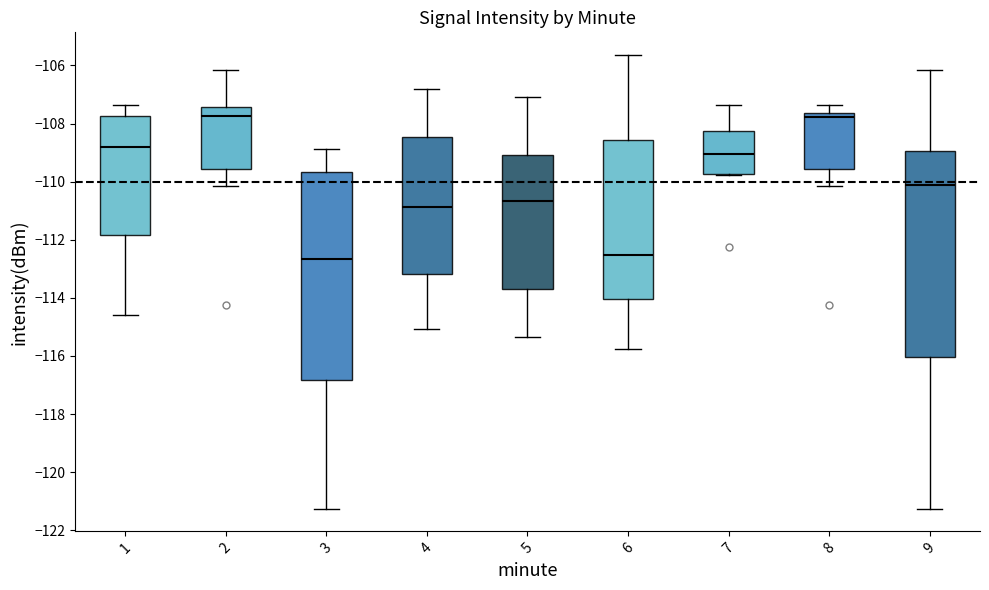

Reading left to right, read every box against the y-axis: the position of its median line, the range the box covers, and the ends of its whiskers. The values are not printed on the chart, so give them approximately, as read against the axis.

1: median -108.8, box -111.8 to -107.8, whiskers -114.6 to -107.4
2: median -107.8, box -109.6 to -107.4, whiskers -110.2 to -106.2
3: median -112.6, box -116.8 to -109.6, whiskers -121.2 to -108.8
4: median -110.8, box -113.2 to -108.4, whiskers -115.0 to -106.8
5: median -110.6, box -113.6 to -109.0, whiskers -115.4 to -107.0
6: median -112.6, box -114.0 to -108.6, whiskers -115.8 to -105.6
7: median -109.0, box -109.8 to -108.2, whiskers -109.8 to -107.4
8: median -107.8, box -109.6 to -107.6, whiskers -110.2 to -107.4
9: median -110.2, box -116.0 to -109.0, whiskers -121.2 to -106.2